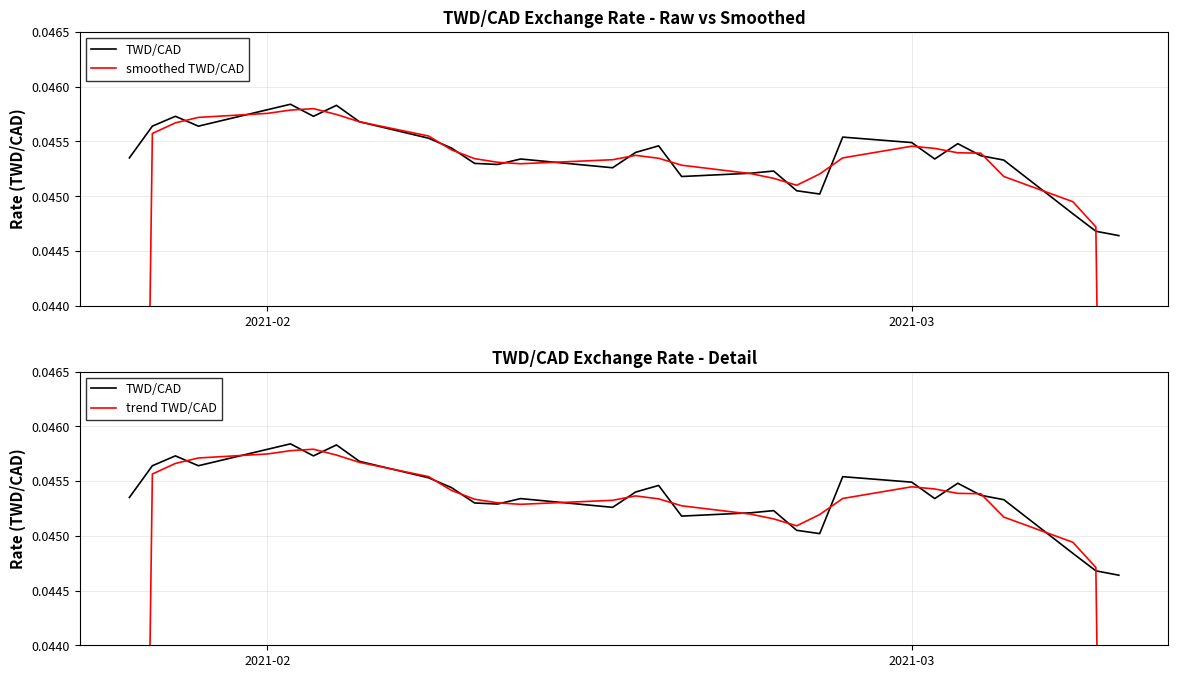

How many data points does each series have?

31